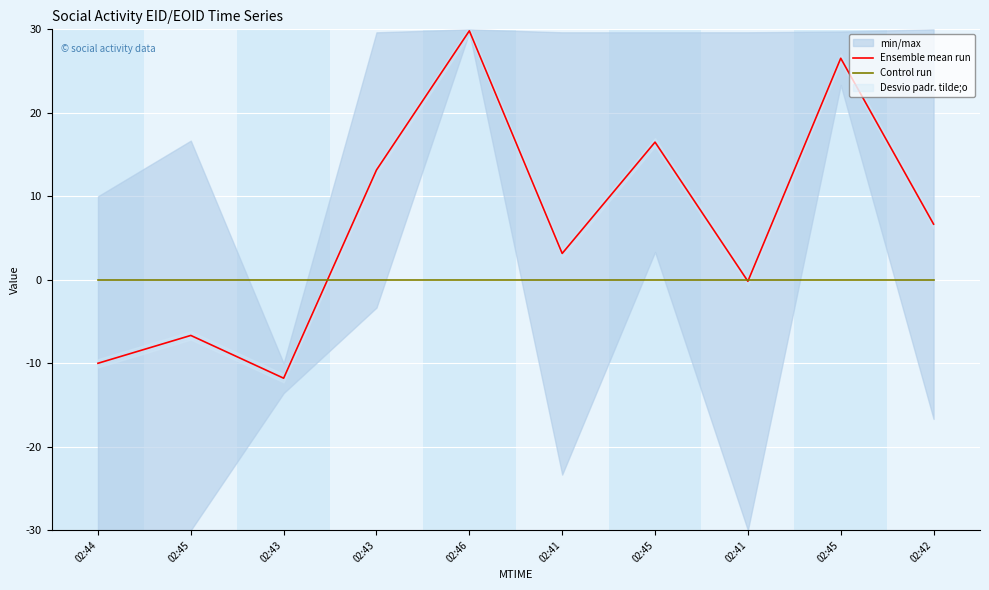

At which label does Ensemble mean run reach its minimum?

02:43